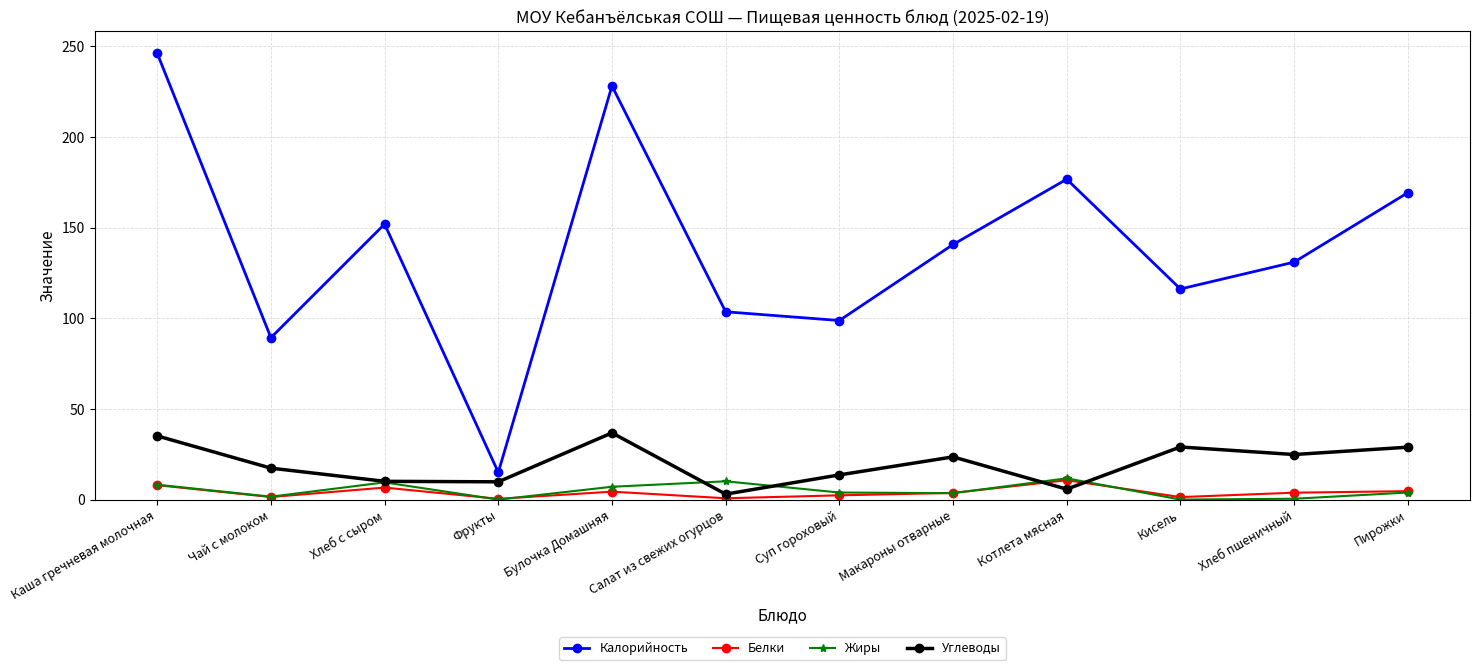

How many lines are shown in the chart?

4